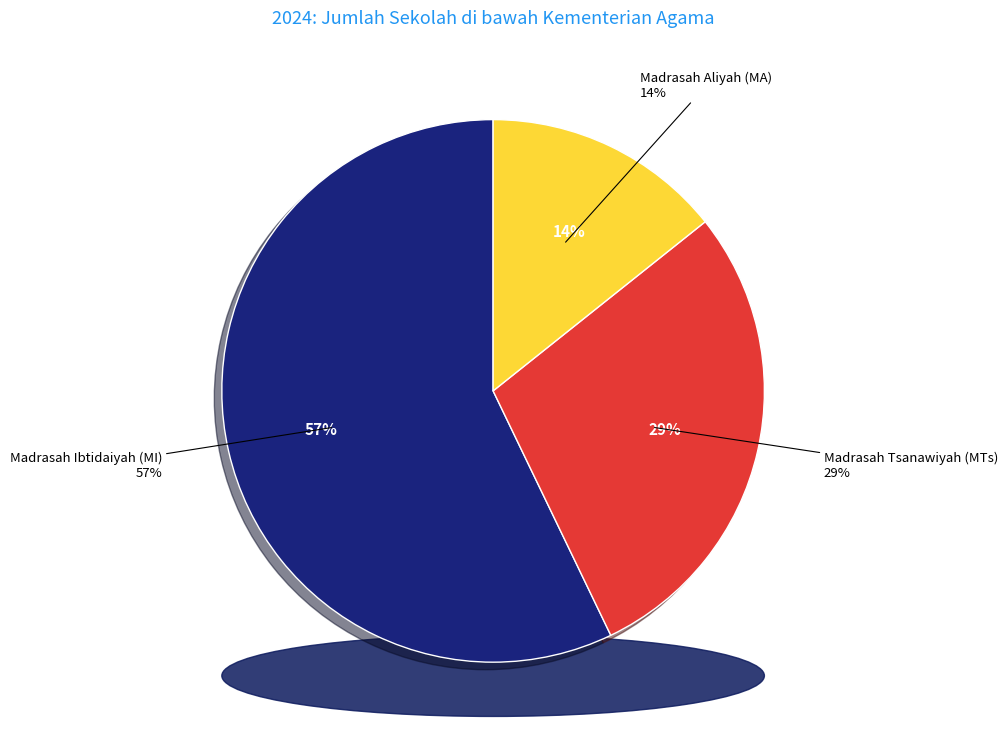

Which category has the smallest portion of the pie?

Madrasah Aliyah (MA)